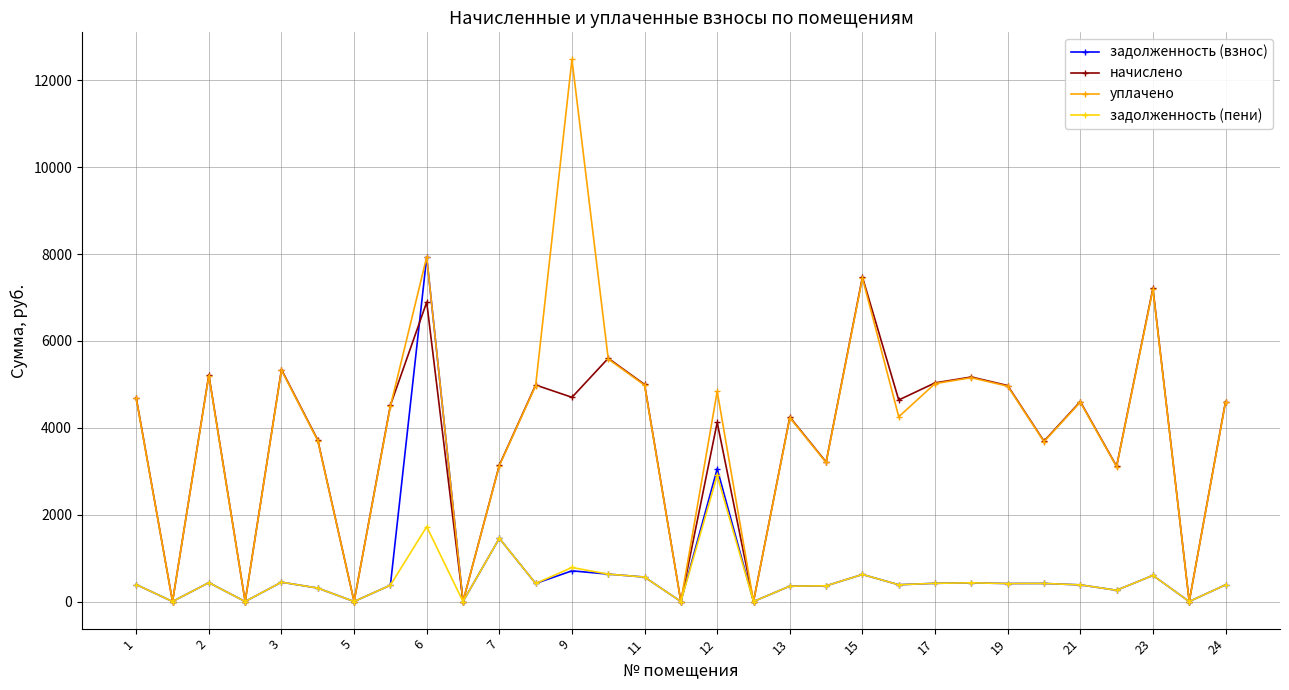

True or false: начислено has more than 0 interior local peaks.

True